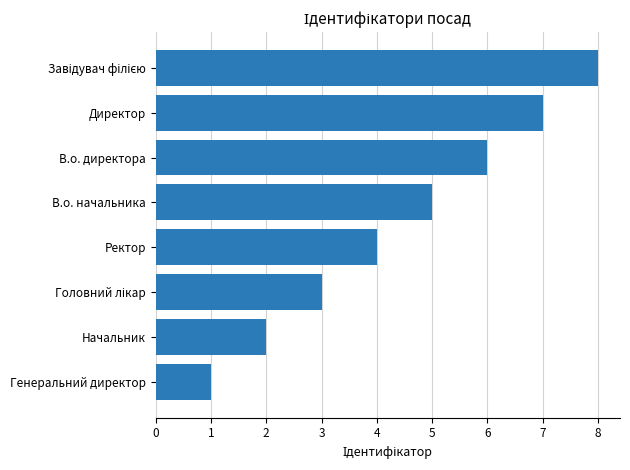

What is the difference between the second highest and minimum values?

6